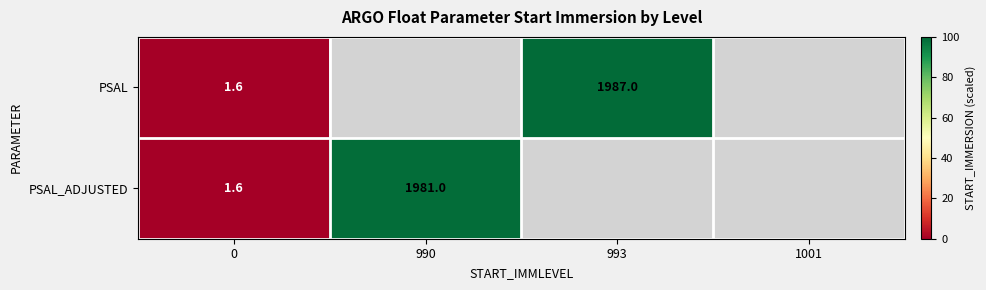

Is it true that PSAL_ADJUSTED equals 0.1 at 0?

False